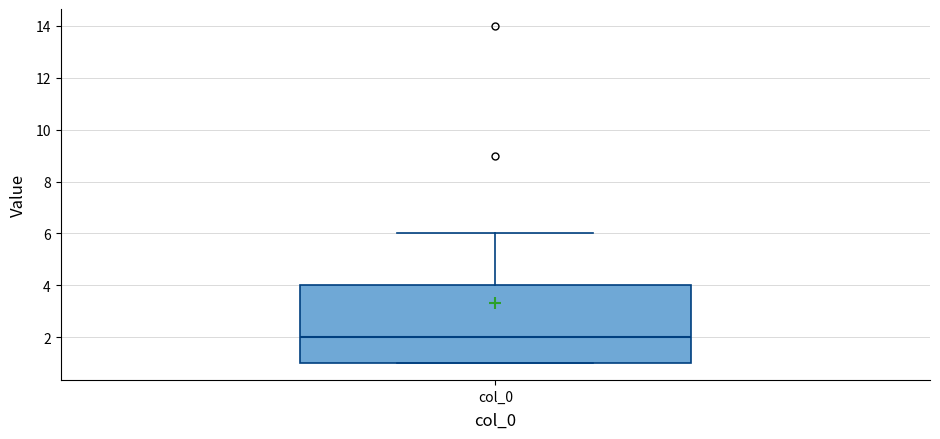

Read this box plot against the y-axis: the position of the median line, the range covered by the box, and the ends of both whiskers. The values are not printed on the chart, so give them approximately, as read against the axis.

median 2, box 1 to 4, whiskers 1 to 6